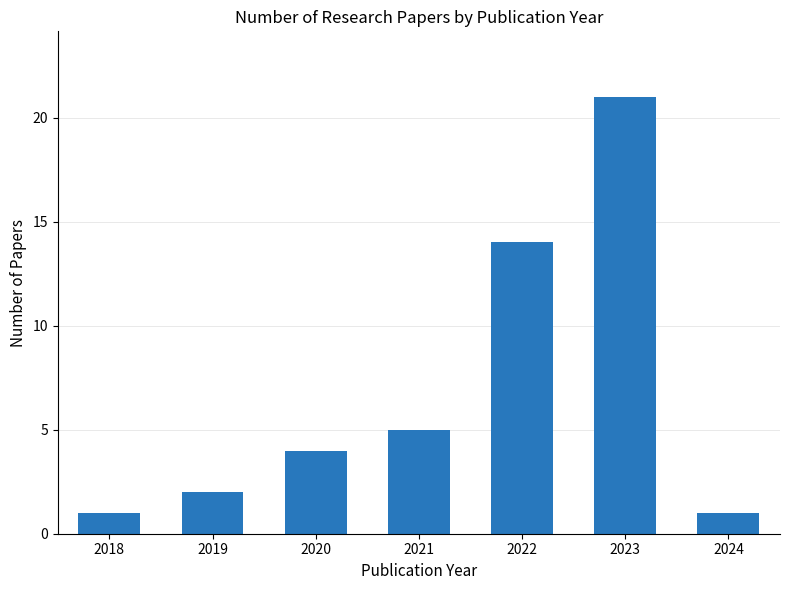

True or false: the data shows 3 at 2019.

False